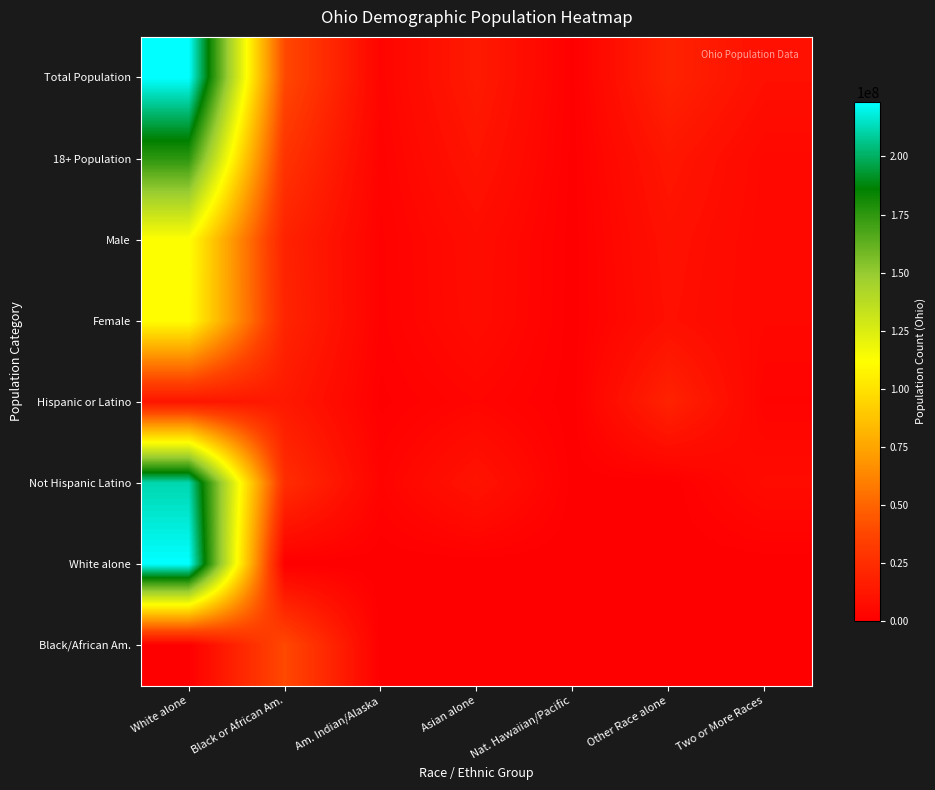

At which category is the sum across all series the highest?

White alone